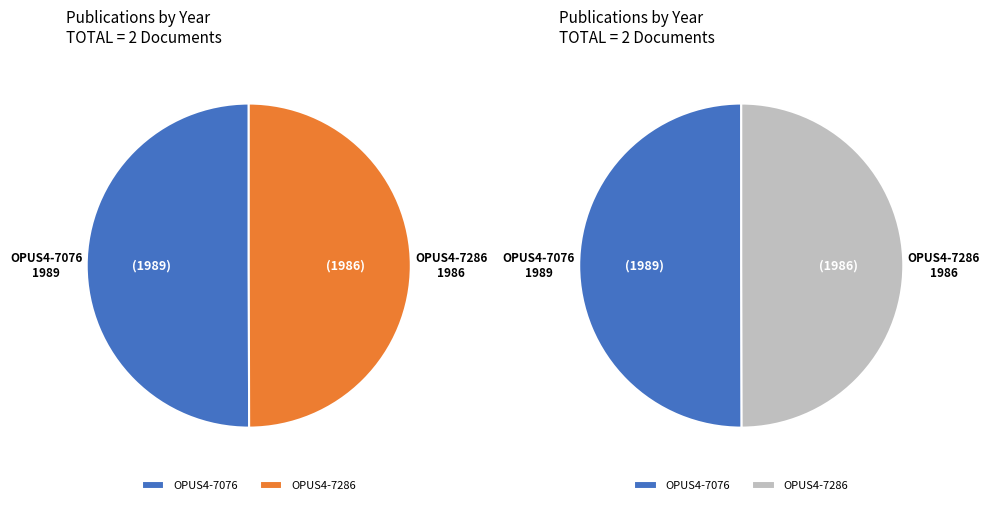

What percentage do OPUS4-7076 and OPUS4-7286 together represent?

100.0%